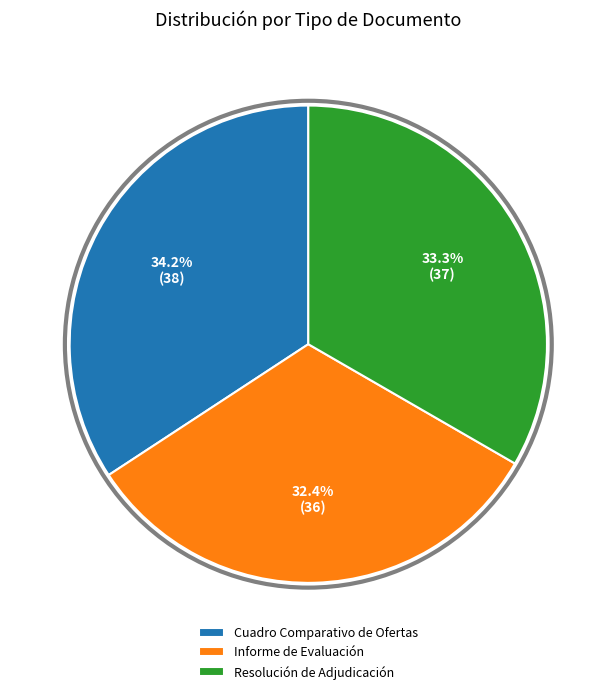

What is the ratio of the value at Cuadro Comparativo de Ofertas to the value at Resolución de Adjudicación?

1.0